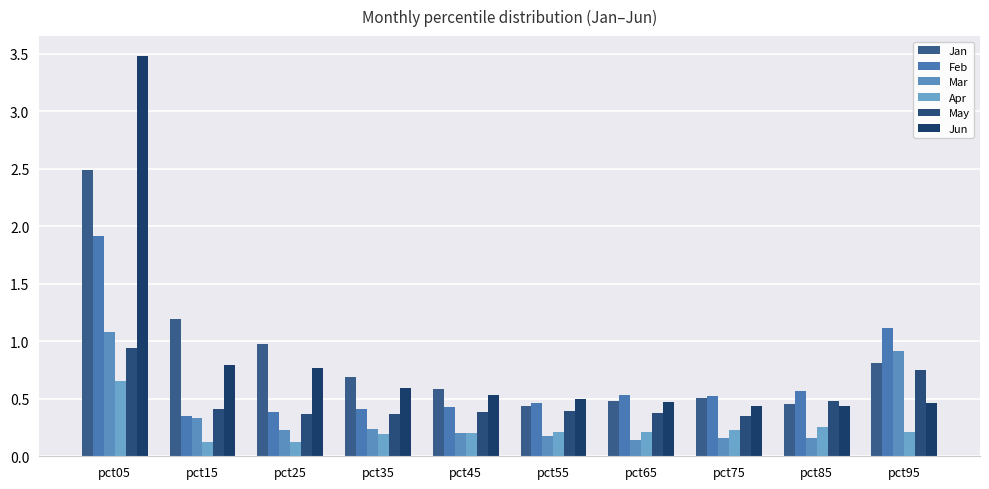

What is the difference between the maximum and second lowest values in the Feb series?

1.5